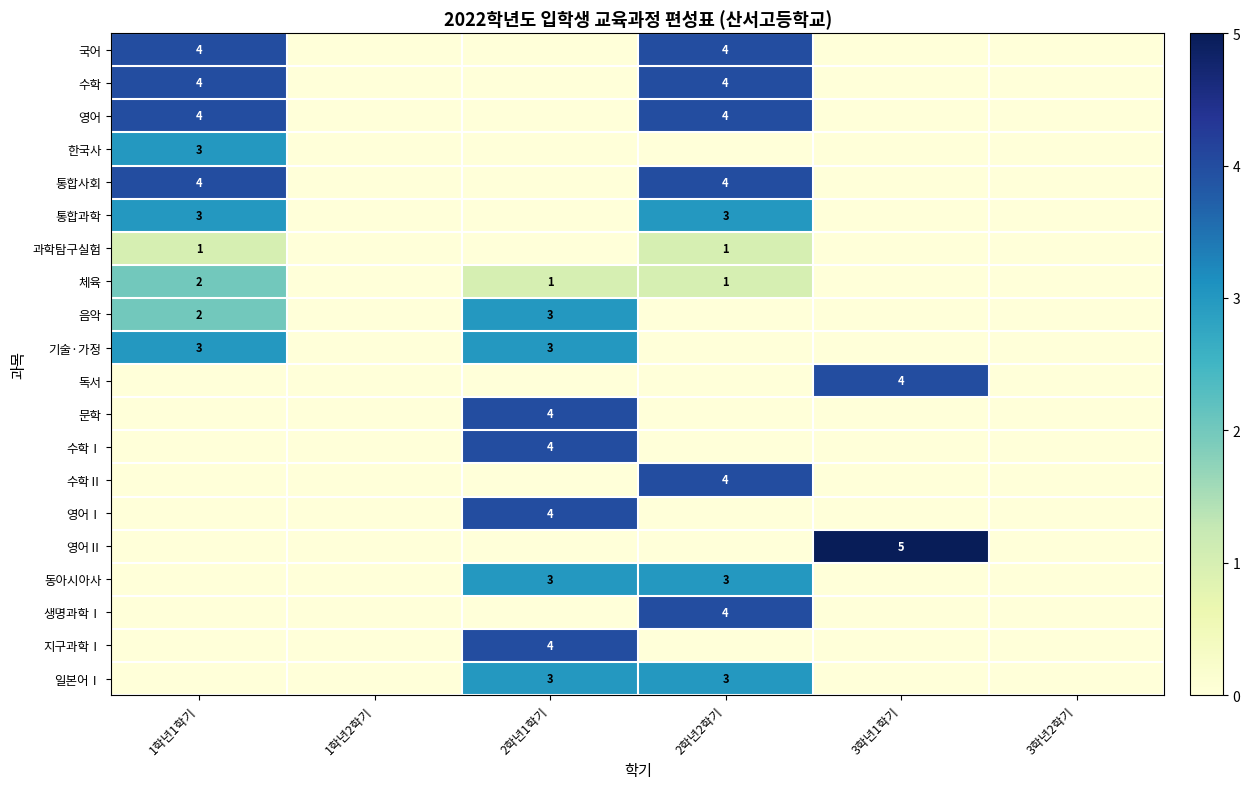

Read the 통합과학 value at 1학년1학기.

3